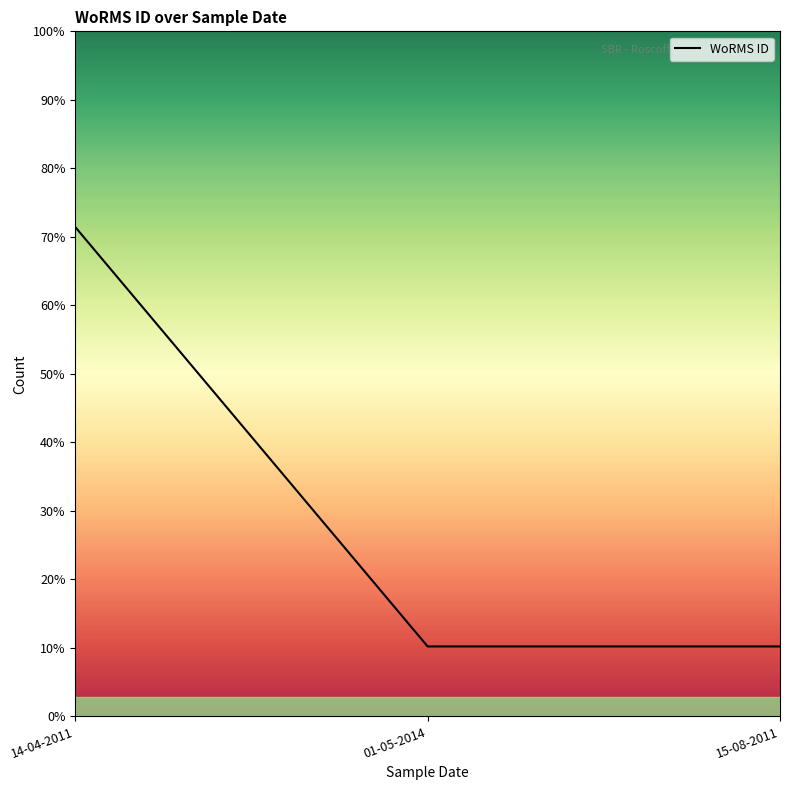

Is this an area chart (filled region under the line)?

Yes